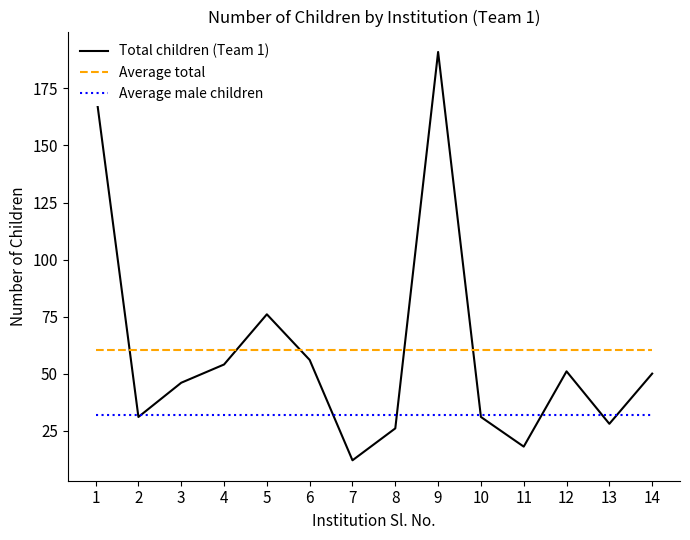

After their last crossing, which series has the higher values: Total children (Team 1) or Average male children?

Total children (Team 1)